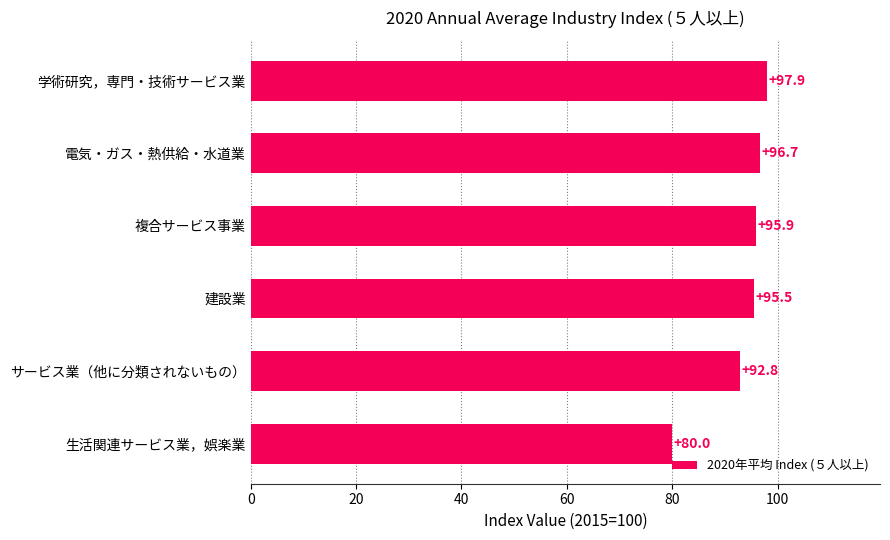

Reading bottom to top, transcribe all the data shown in this chart.

生活関連サービス業，娯楽業=80.0	サービス業（他に分類されないもの）=92.8	建設業=95.5	複合サービス事業=95.9	電気・ガス・熱供給・水道業=96.7	学術研究，専門・技術サービス業=97.9